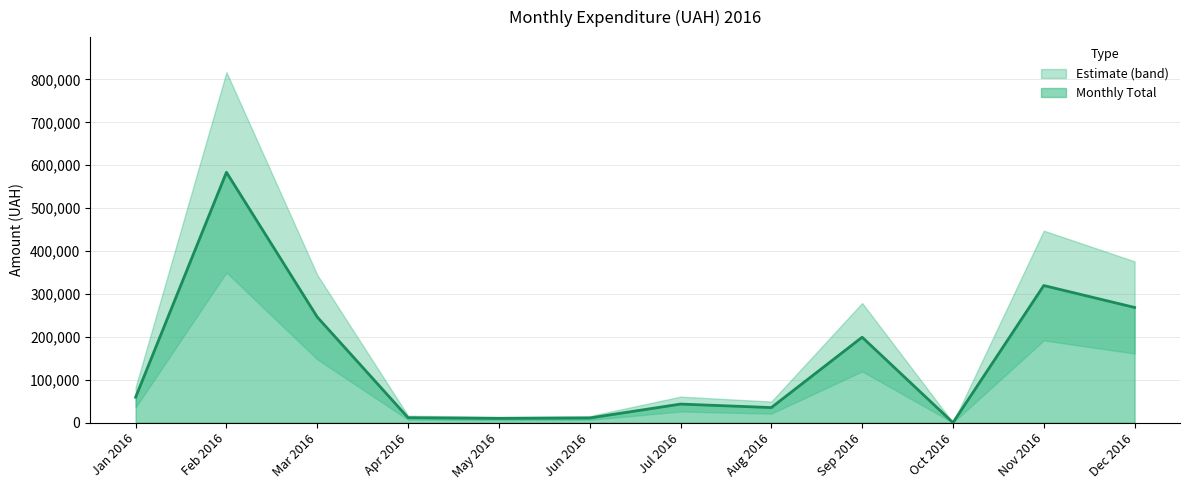

At which category does the chart reach its minimum across all series?

9